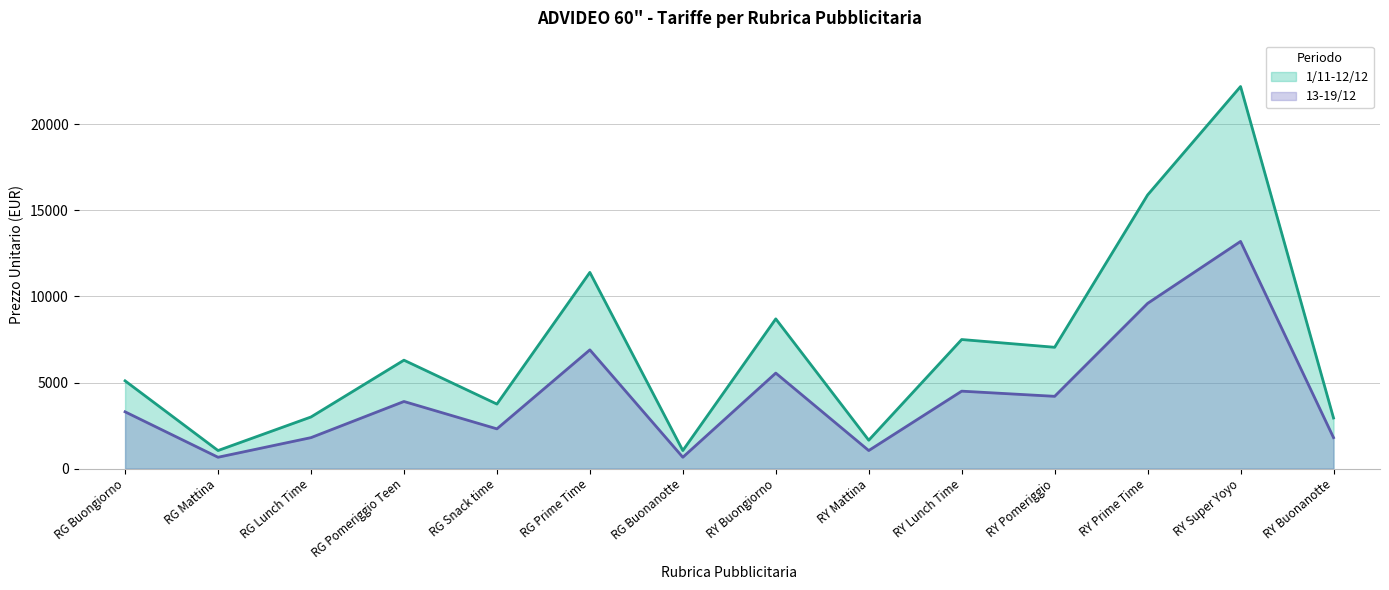

Which series changed the most between RY Prime Time and RY Buonanotte?

1/11-12/12